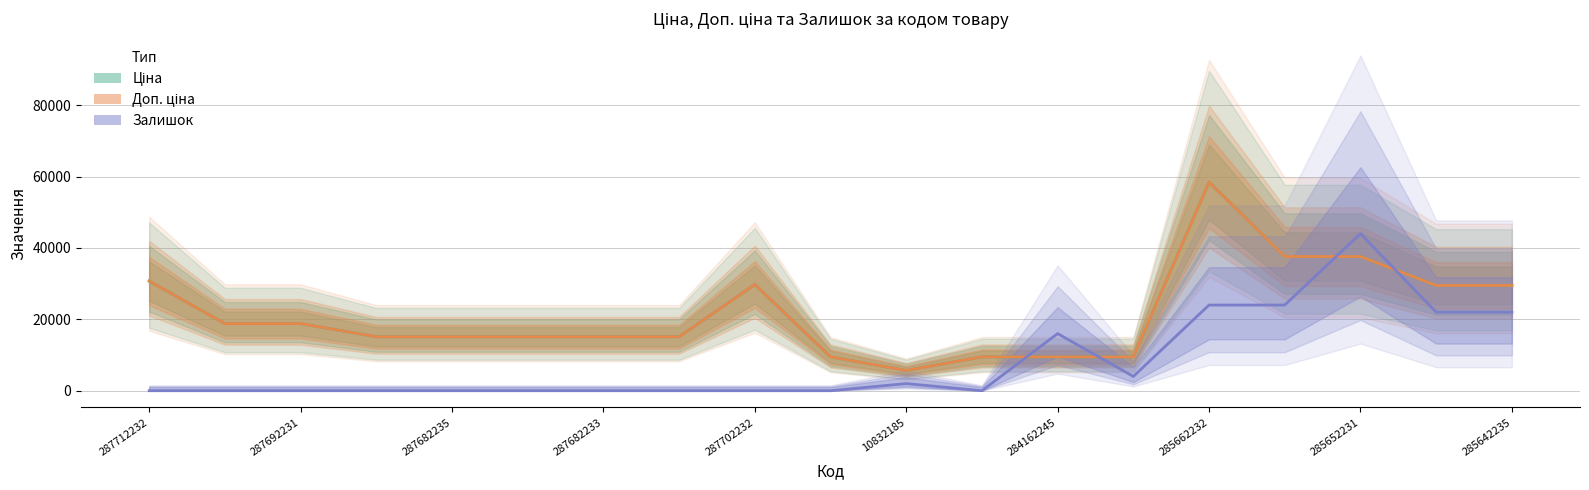

Reading left to right, list all the values displayed in this chart.

Ціна: 30717.1	18796.8	18796.8	15120.0	15120.0	15120.0	15120.0	15120.0	29747.2	9480.1	5673.8	9480.1	9480.1	9480.1	58426.5	37593.6	37593.6	29491.5	29491.5
Доп. ціна: 30717.1	18796.8	18796.8	15120.0	15120.0	15120.0	15120.0	15120.0	29747.2	9480.1	5673.8	9480.1	9480.1	9480.1	58426.5	37593.6	37593.6	29491.5	29491.5
Залишок: 0.0	0.0	0.0	0.0	0.0	0.0	0.0	0.0	0.0	0.0	2000.0	0.0	16000.0	4000.0	24000.0	24000.0	44000.0	22000.0	22000.0